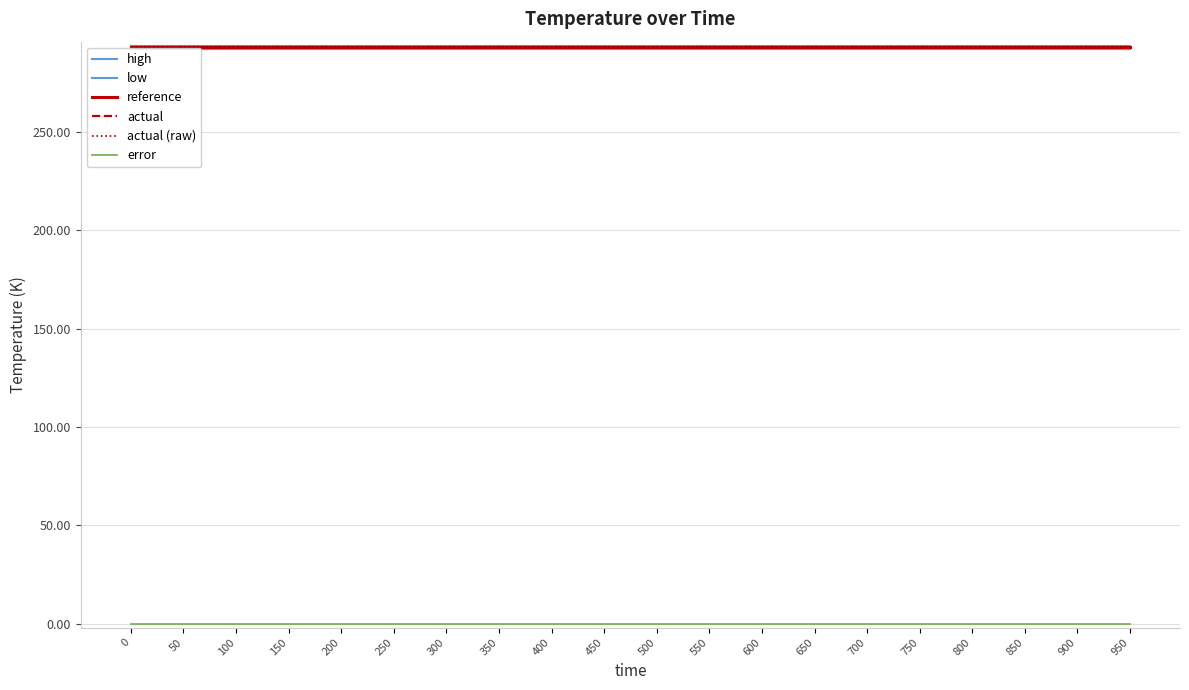

What is the average value of the actual (raw) series?

293.1